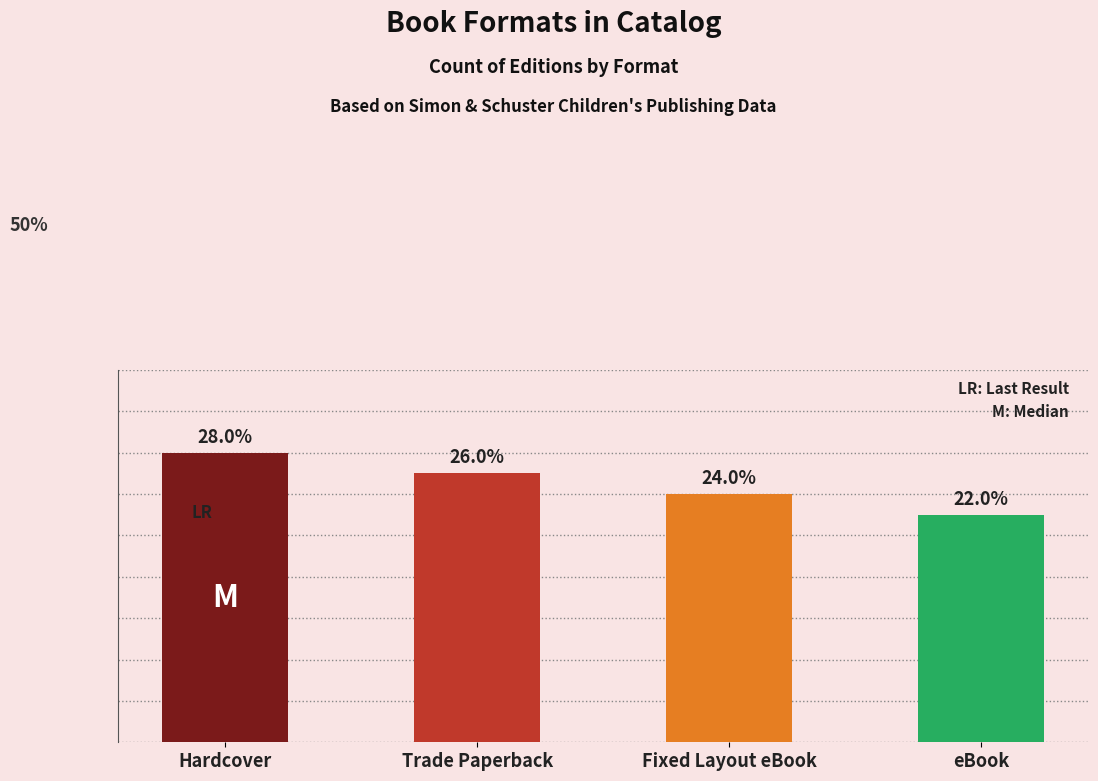

Are the bars horizontal?

No